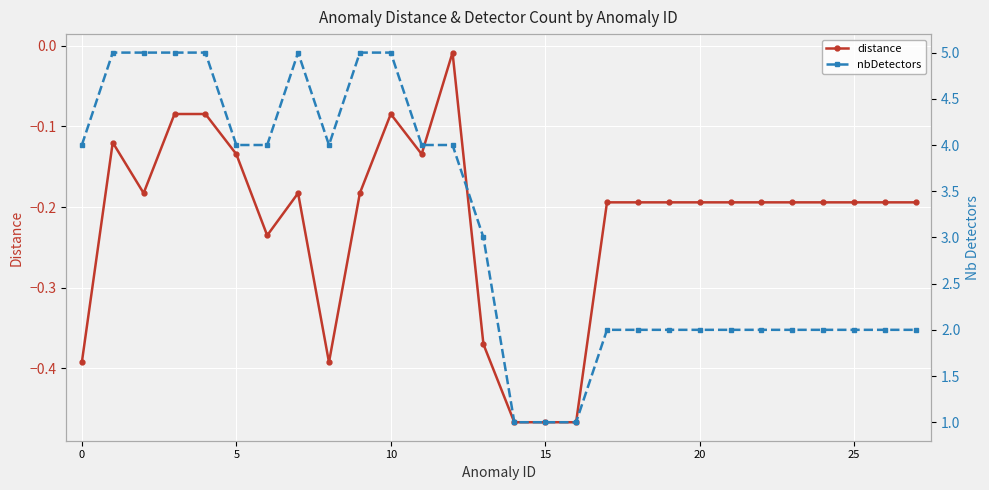

True or false: distance has a value of -0.2 at 5.

False